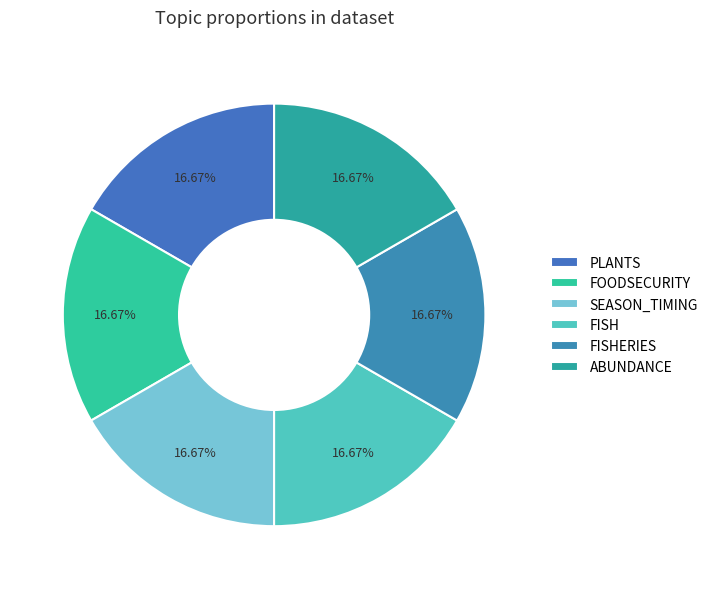

How many segments does this pie chart have?

6